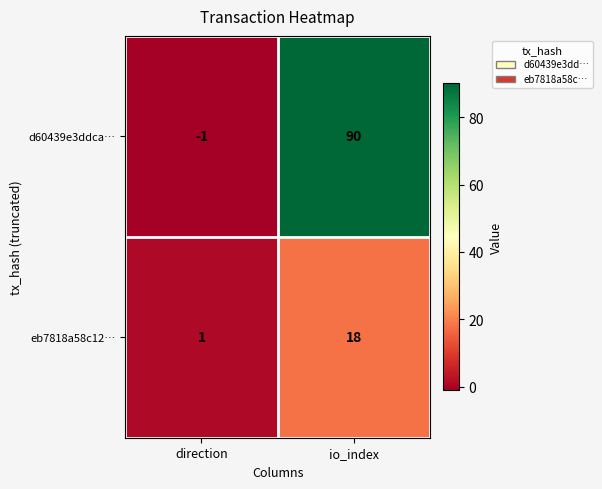

What is the difference between the maximum and minimum values in the d60439e3ddca… series?

91